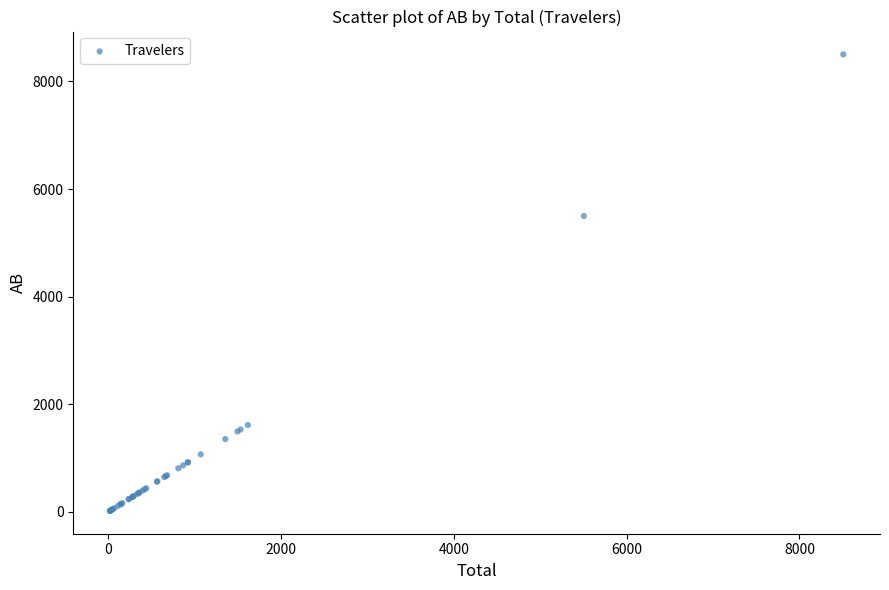

What Y value in the scatter plot is closest to 4260?

5498.8